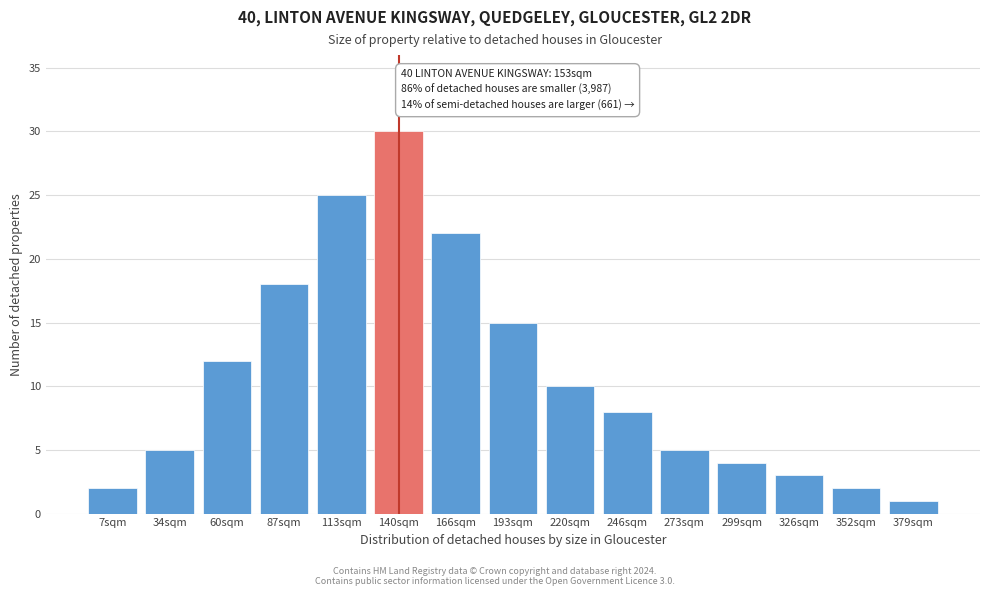

Reading left to right, transcribe all the data shown in this chart.

2	5	12	18	25	30	22	15	10	8	5	4	3	2	1